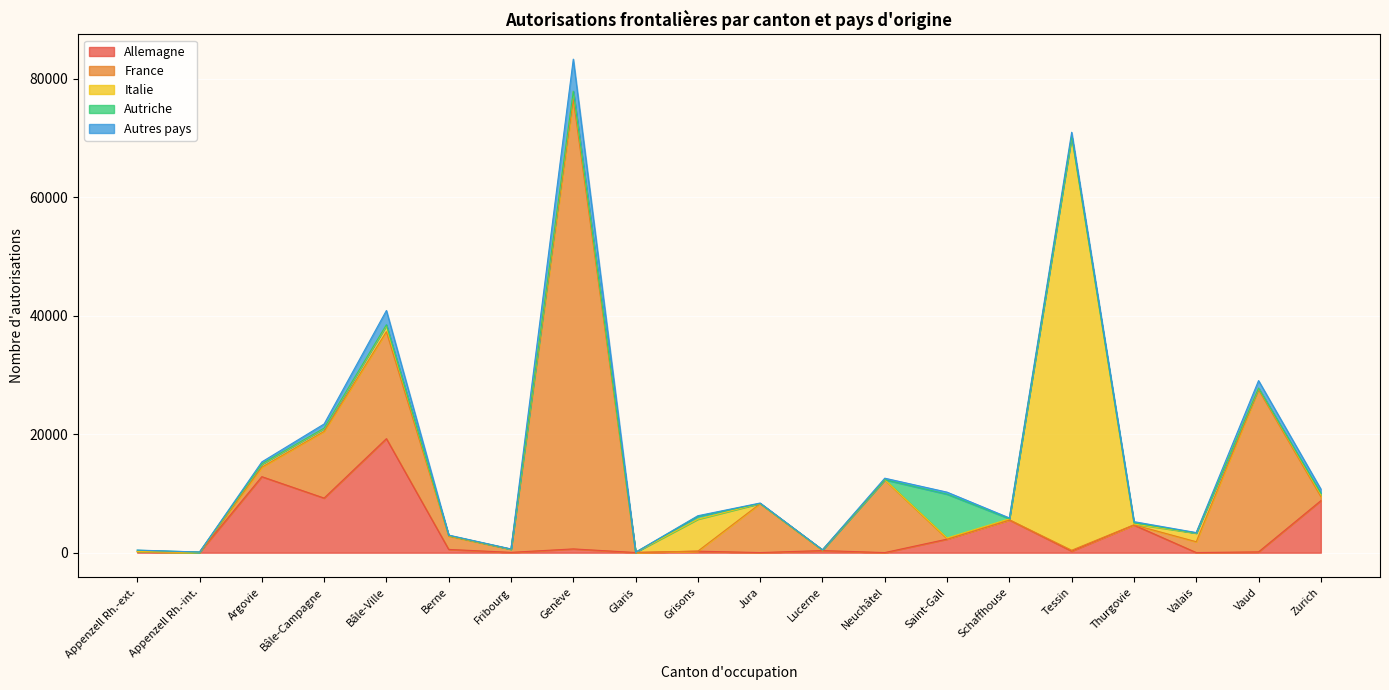

Reading left to right, extract all data points from this chart.

Allemagne: Appenzell Rh.-ext.=167	Appenzell Rh.-int.=41	Argovie=12838	Bâle-Campagne=9220	Bâle-Ville=19258	Berne=551	Fribourg=56	Genève=638	Glaris=29	Grisons=253	Jura=20	Lucerne=358	Neuchâtel=18	Saint-Gall=2289	Schaffhouse=5525	Tessin=262	Thurgovie=4665	Valais=21	Vaud=133	Zurich=8780
France: Appenzell Rh.-ext.=11	Appenzell Rh.-int.=0	Argovie=1603	Bâle-Campagne=11255	Bâle-Ville=18055	Berne=2235	Fribourg=516	Genève=75945	Glaris=15	Grisons=10	Jura=8257	Lucerne=57	Neuchâtel=12268	Saint-Gall=65	Schaffhouse=34	Tessin=152	Thurgovie=39	Valais=1828	Vaud=27398	Zurich=702
Italie: Appenzell Rh.-ext.=10	Appenzell Rh.-int.=3	Argovie=494	Bâle-Campagne=477	Bâle-Ville=1043	Berne=96	Fribourg=19	Genève=1284	Glaris=7	Grisons=5393	Jura=30	Lucerne=28	Neuchâtel=33	Saint-Gall=133	Schaffhouse=157	Tessin=69858	Thurgovie=133	Valais=1462	Vaud=257	Zurich=321
Autriche: Appenzell Rh.-ext.=220	Appenzell Rh.-int.=63	Argovie=68	Bâle-Campagne=75	Bâle-Ville=135	Berne=34	Fribourg=4	Genève=59	Glaris=18	Grisons=481	Jura=0	Lucerne=21	Neuchâtel=2	Saint-Gall=7396	Schaffhouse=22	Tessin=16	Thurgovie=227	Valais=11	Vaud=9	Zurich=251
Autres pays: Appenzell Rh.-ext.=34	Appenzell Rh.-int.=2	Argovie=327	Bâle-Campagne=709	Bâle-Ville=2408	Berne=56	Fribourg=39	Genève=5420	Glaris=9	Grisons=106	Jura=82	Lucerne=31	Neuchâtel=260	Saint-Gall=342	Schaffhouse=133	Tessin=710	Thurgovie=179	Valais=77	Vaud=1264	Zurich=691